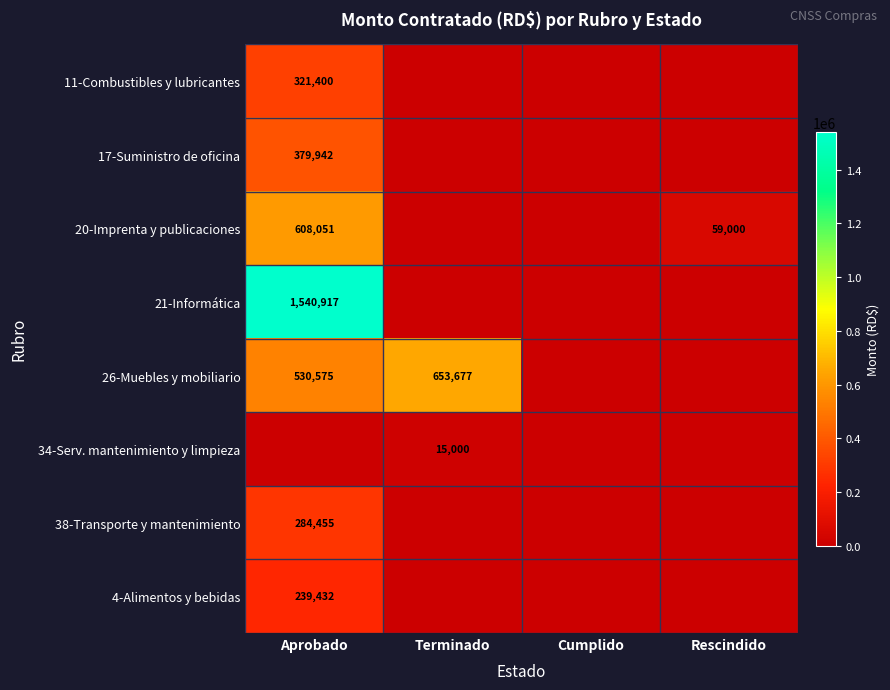

Is it true that 11-Combustibles y lubricantes equals 509255 at Aprobado?

False